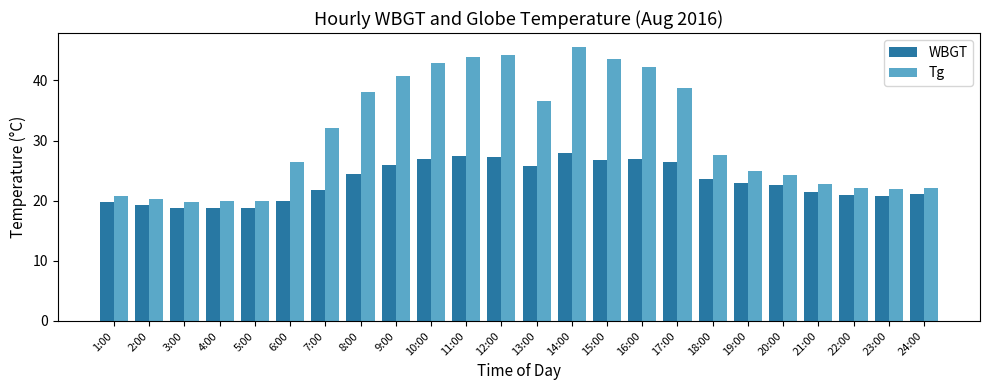

At how many categories does at least one series exceed 23?

15